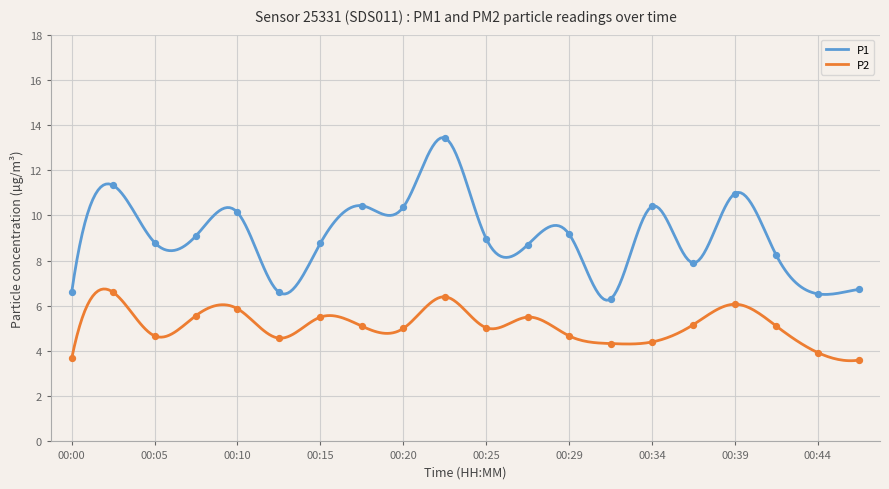

Which series has the largest total across all categories?

P1